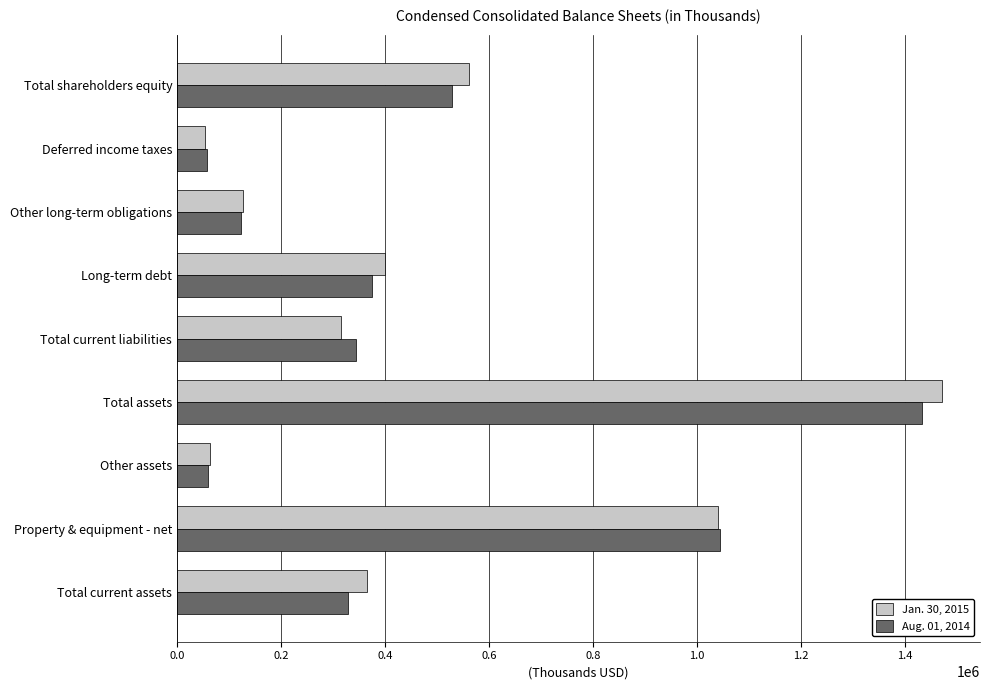

How many data points does each series have?

9